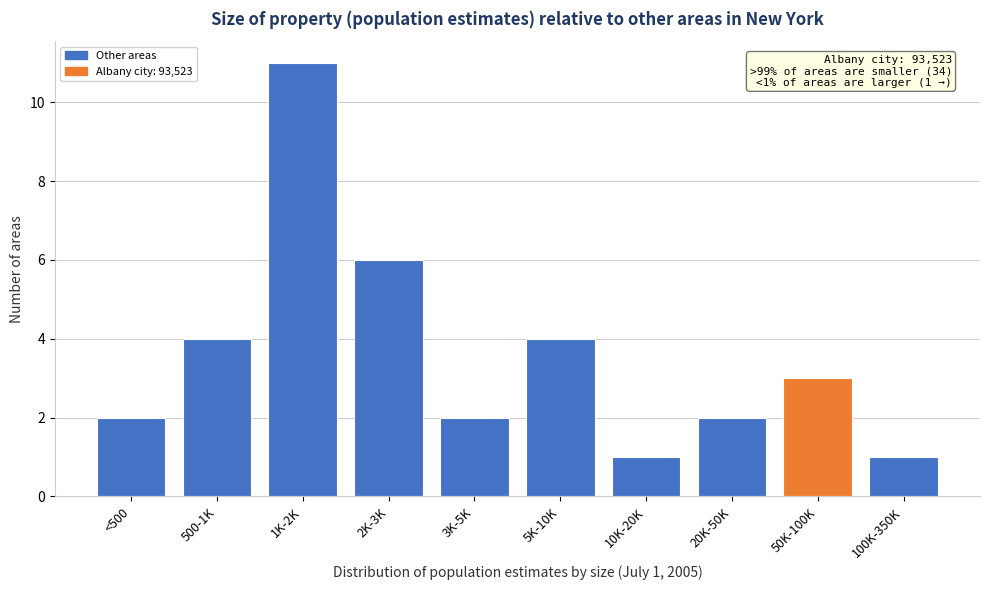

Reading right to left, what are all the values shown in this chart?

100K-350K=1	50K-100K=3	20K-50K=2	10K-20K=1	5K-10K=4	3K-5K=2	2K-3K=6	1K-2K=11	500-1K=4	<500=2